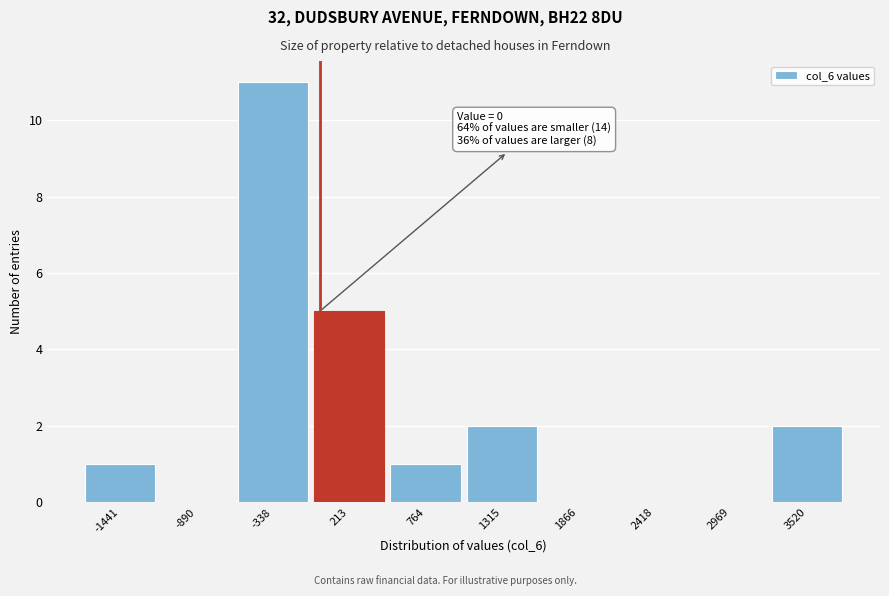

Over which range of the x-axis is the bar tallest?

-600 to -100